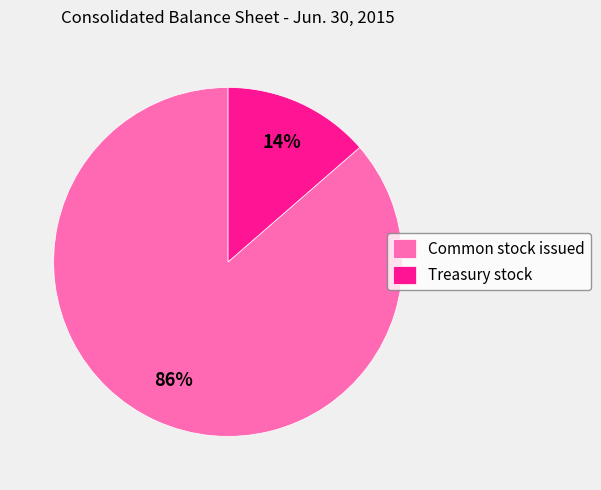

Is the sum of Treasury stock and Common stock issued greater than half?

Yes